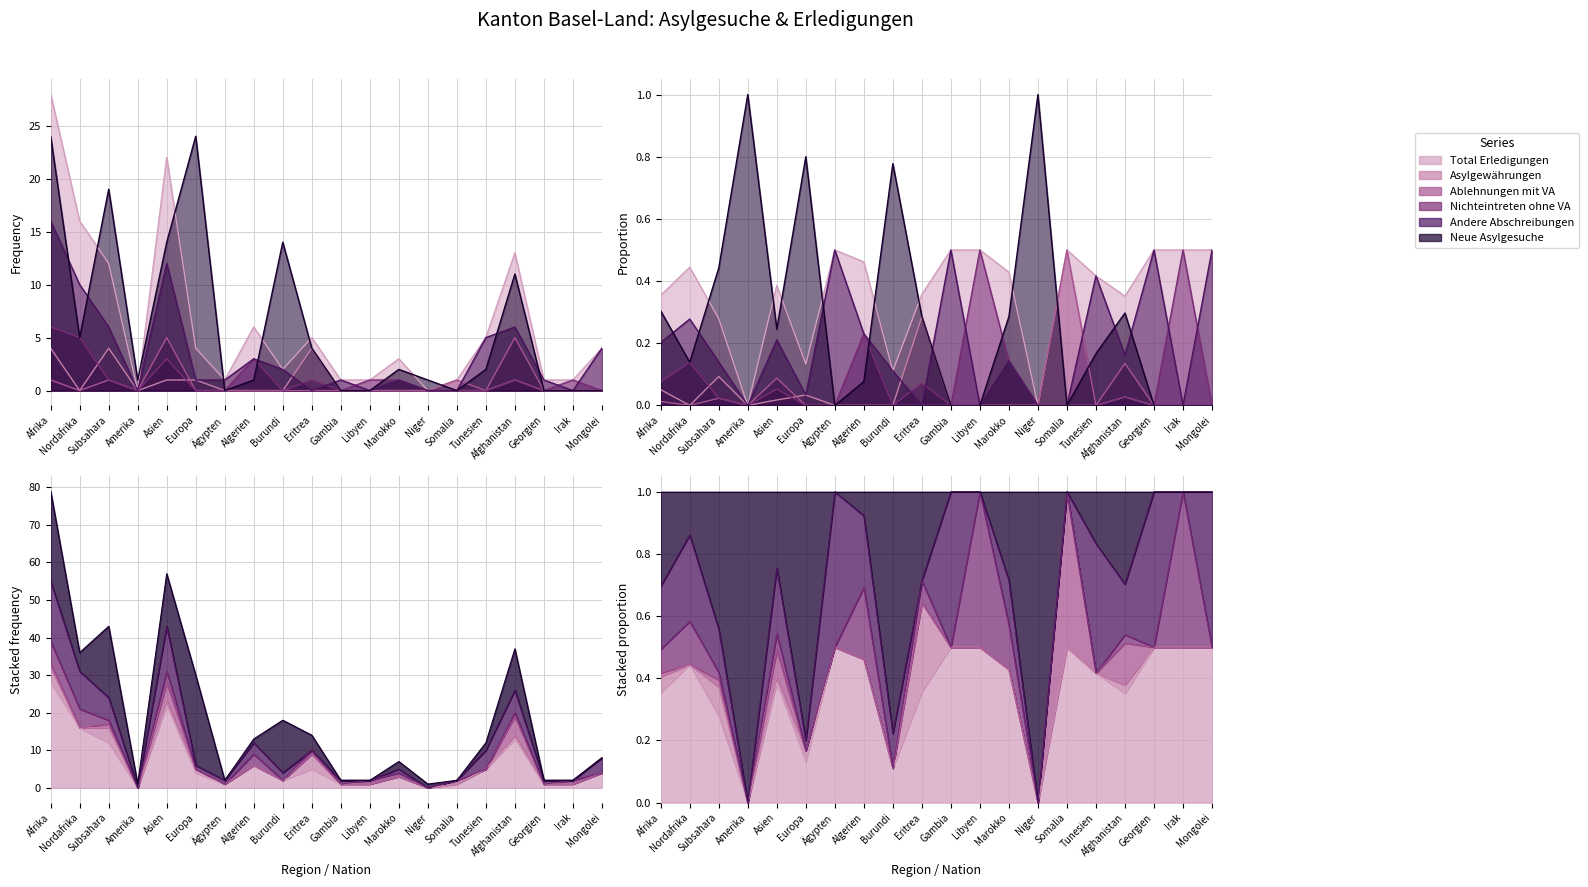

After their last crossing, which series has the higher values: Neue Asylgesuche or Total Erledigungen?

Total Erledigungen